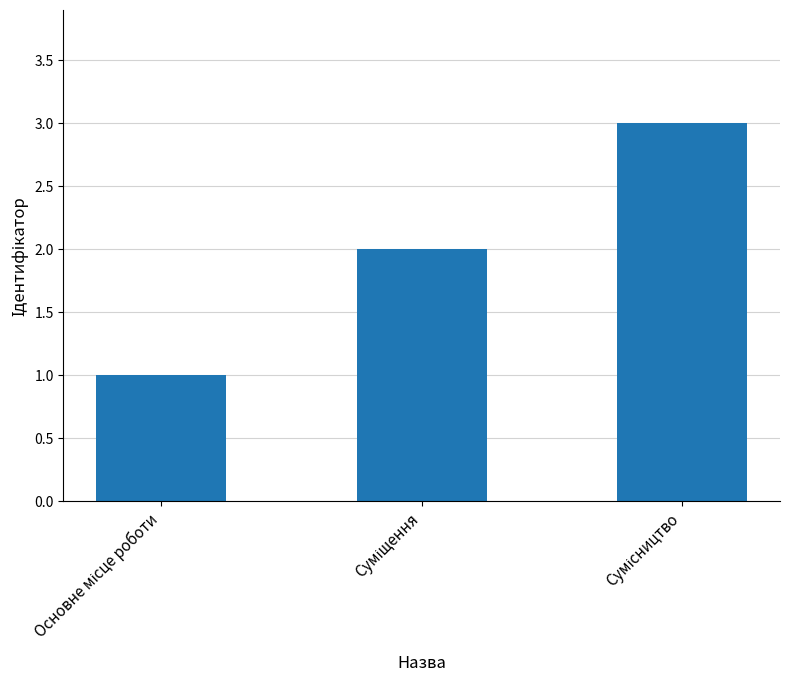

What is the sum of all values?

6